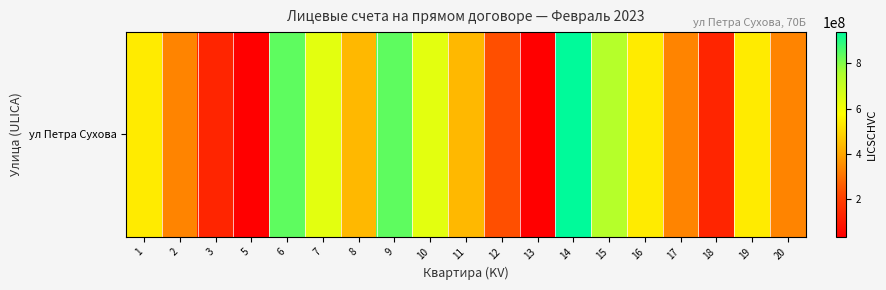

Reading left to right, list all the values displayed in this chart.

536256613	336256614	136256615	36256616	836256617	636256618	436256619	836256620	636256621	436256622	236256623	36256624	936256625	736256626	536256627	336256628	136256629	536256630	336256631